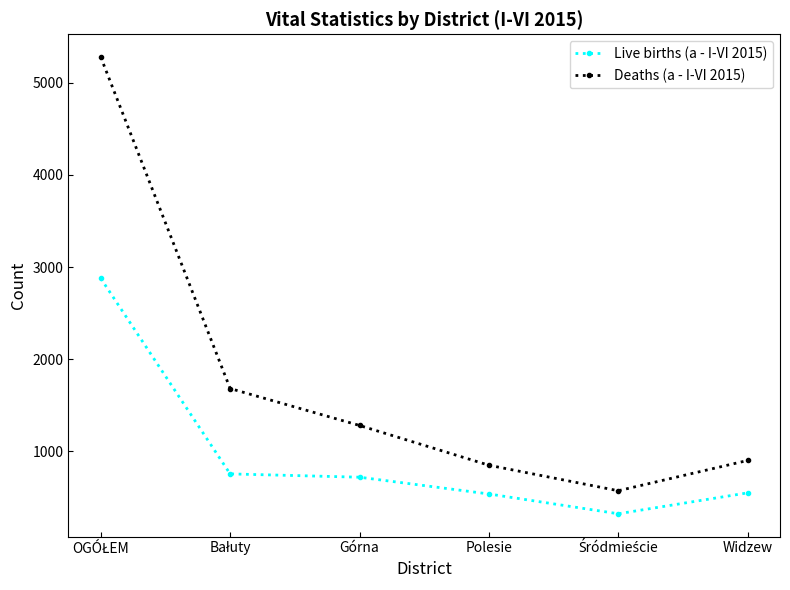

What is the minimum value for Deaths (a - I-VI 2015)?

571